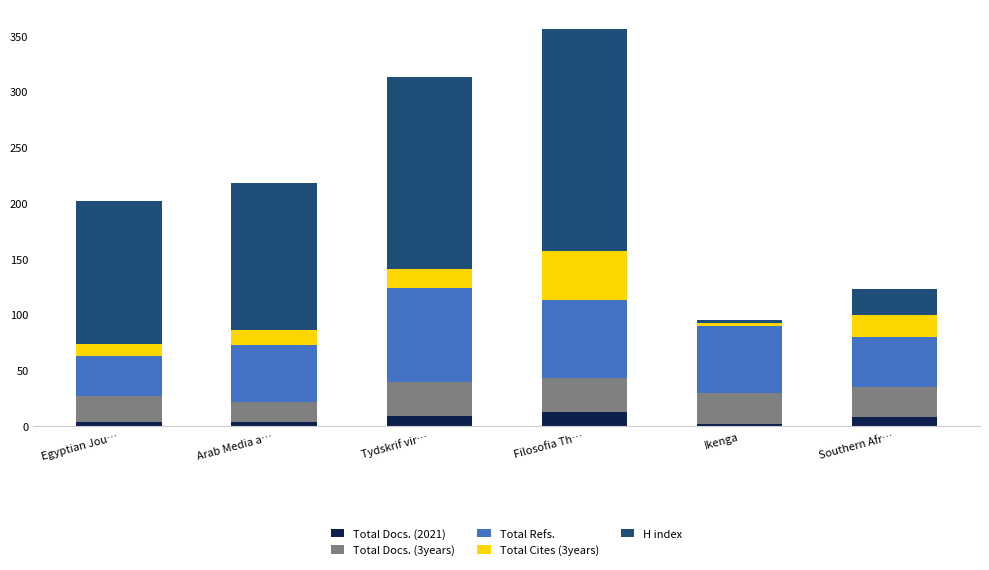

Is it true that Total Docs. (2021) equals 13 at Filosofia Th…?

True